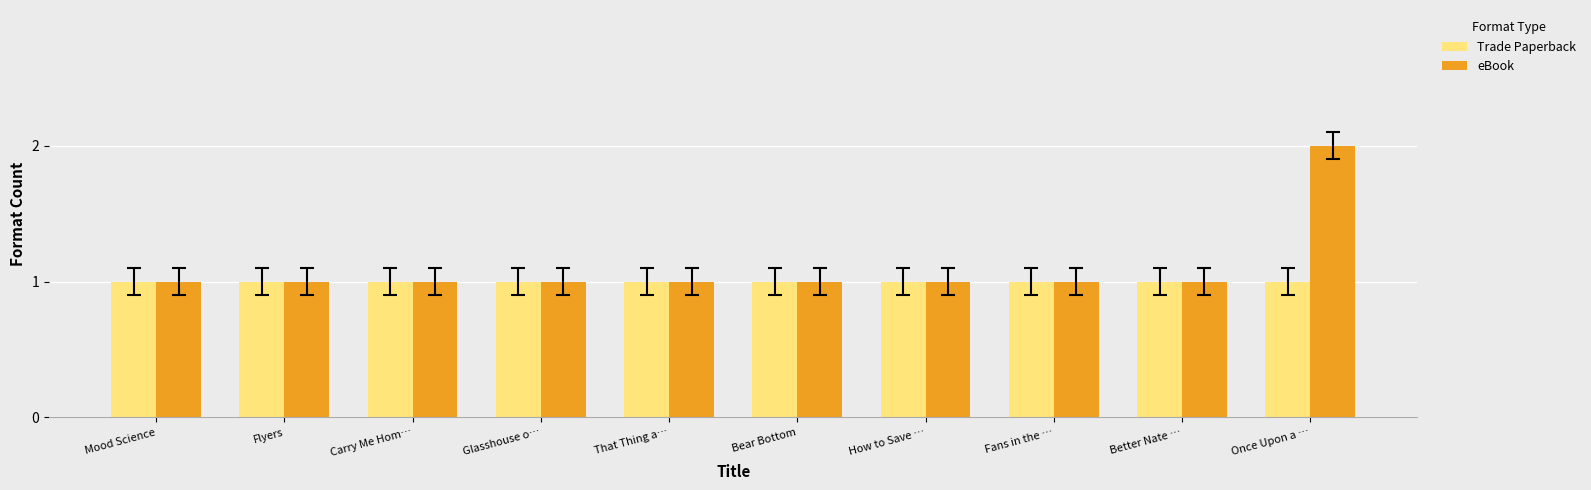

List the series in order of their peak value, highest first.

eBook, Trade Paperback